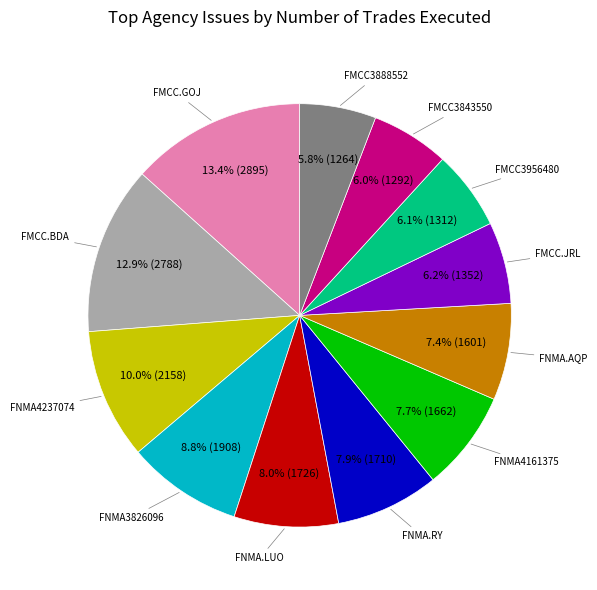

Is there a majority slice in this chart?

No